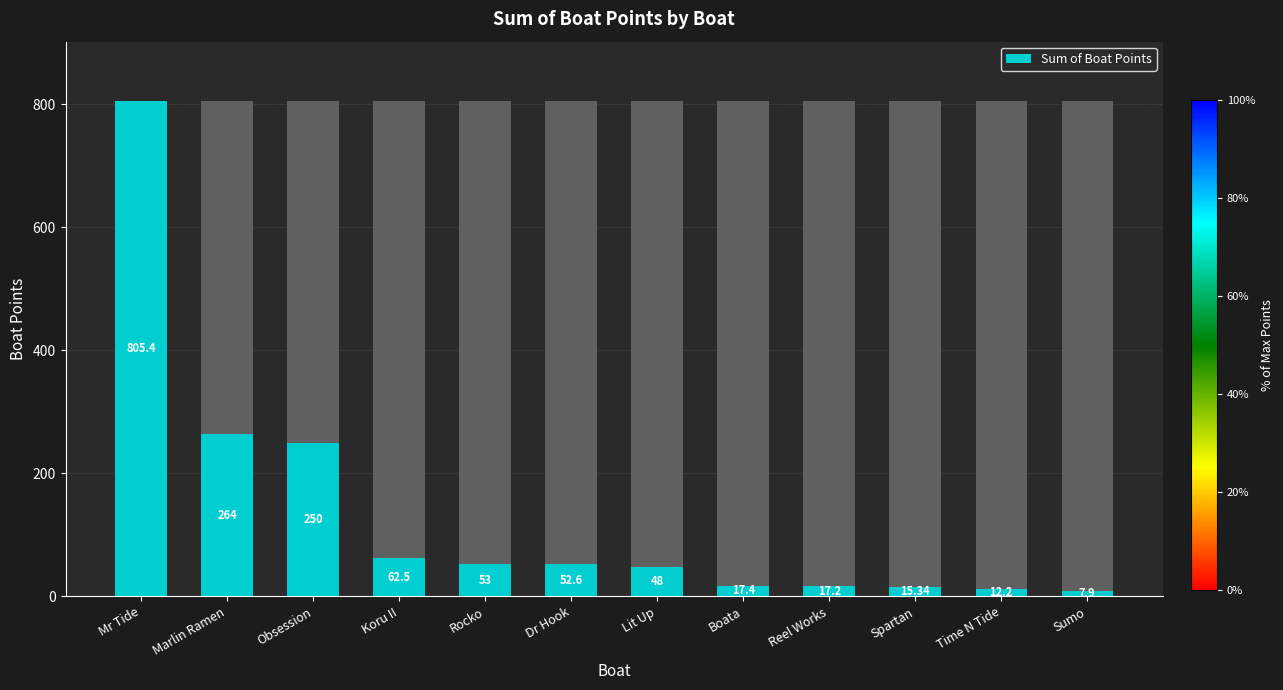

What is the value of the 2nd bar from the left?

264.0